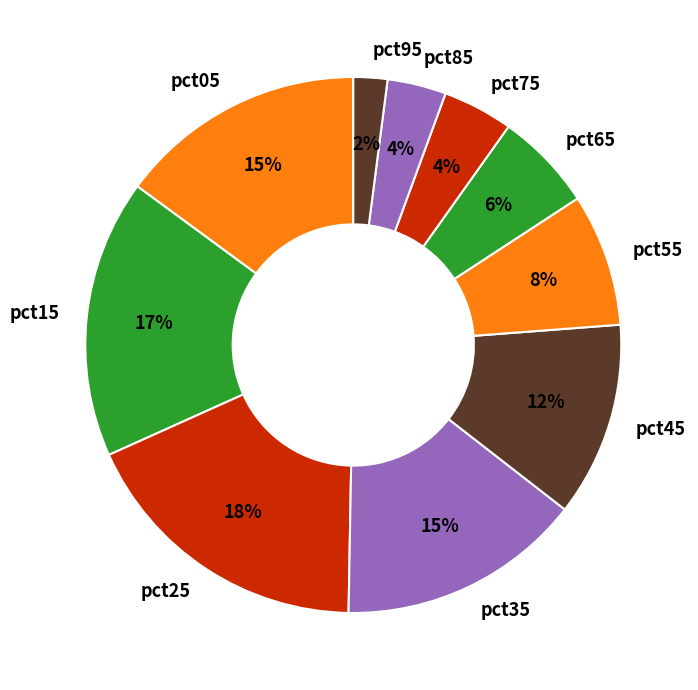

The pct95 slice represents 2% of the pie. True or false?

True